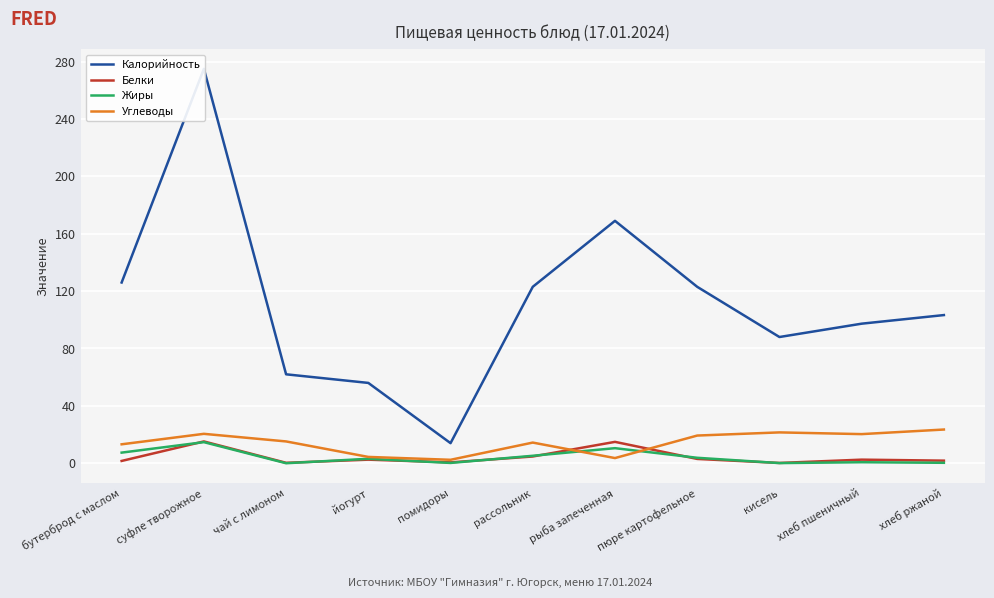

Read the Углеводы value at йогурт.

4.4